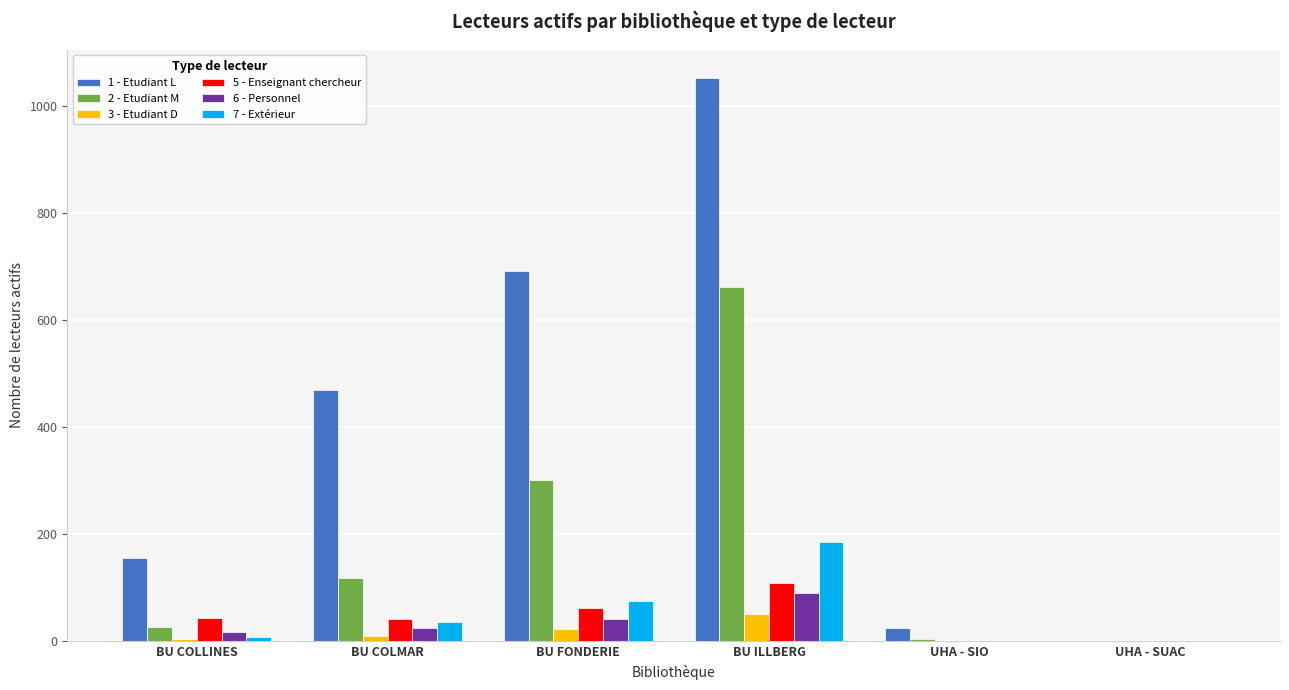

At which category does the chart reach its peak across all series?

BU ILLBERG